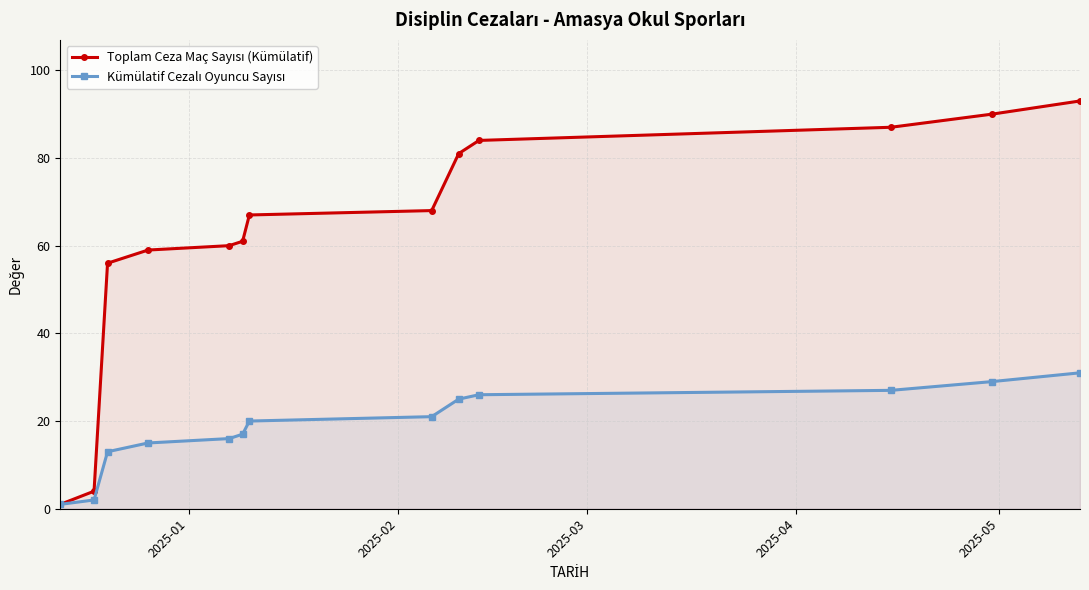

How many lines are shown in the chart?

2